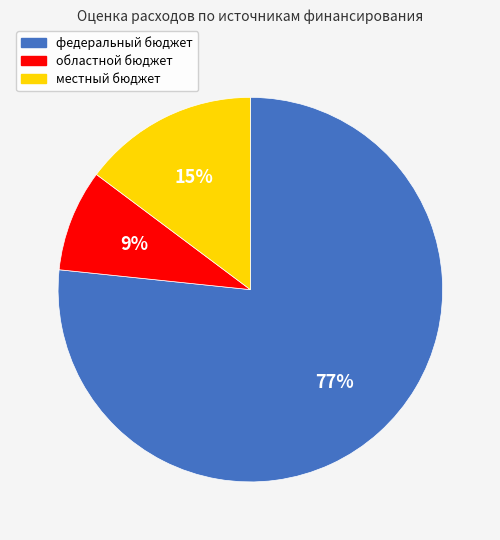

To the nearest percent, what portion does местный бюджет represent?

15%